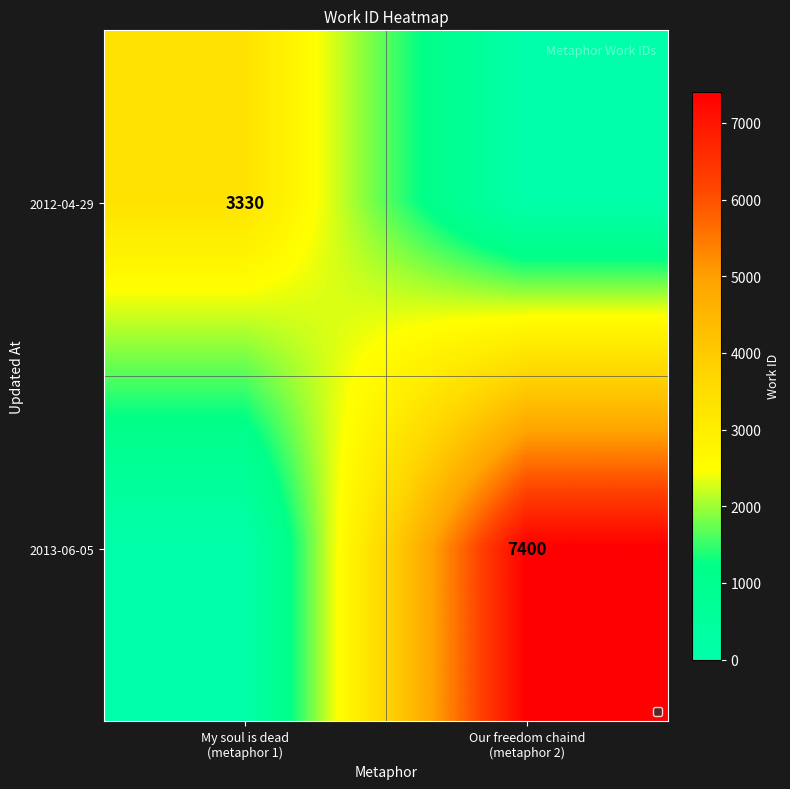

List the series in order of their overall mean, highest first.

2013-06-05, 2012-04-29